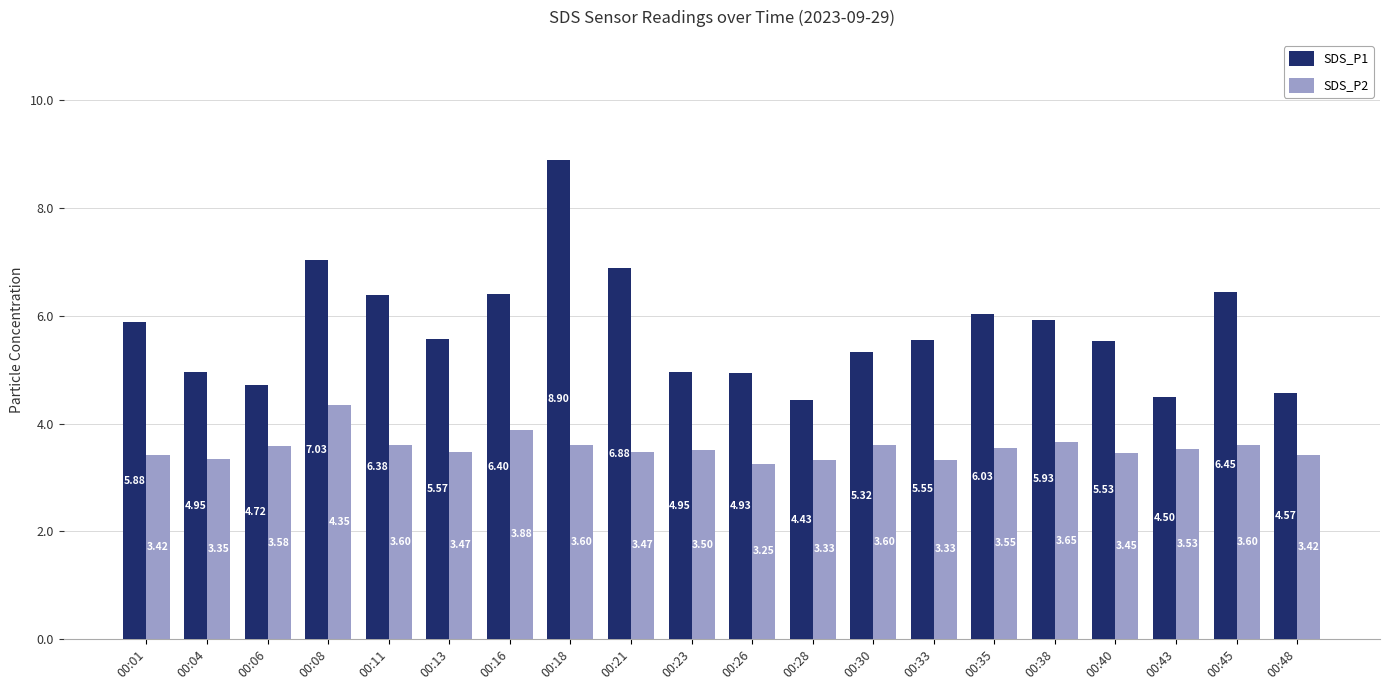

At which label is SDS_P1 closest to 6?

00:35